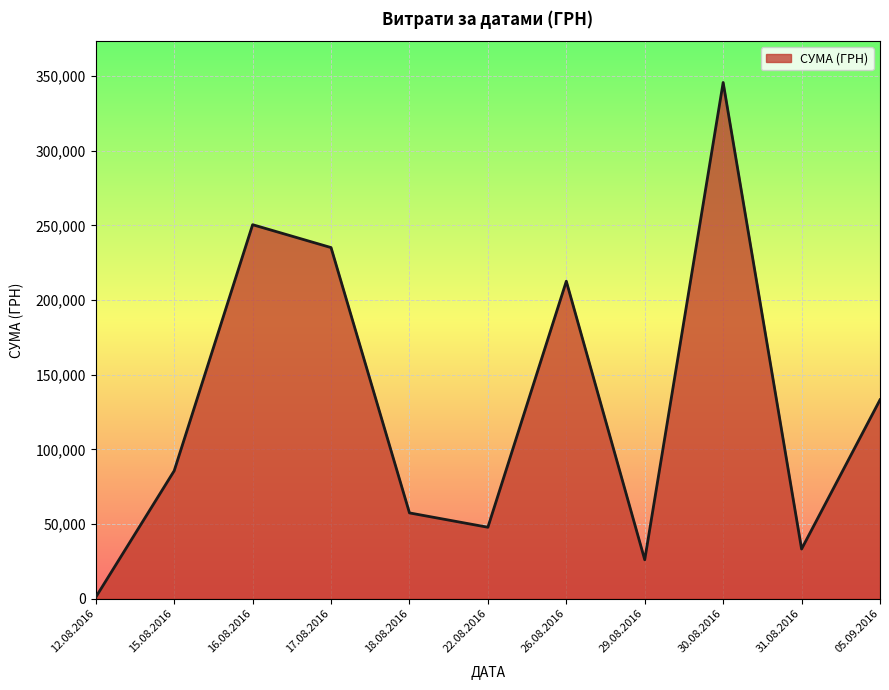

Which label corresponds to the smallest value in the chart?

12.08.2016